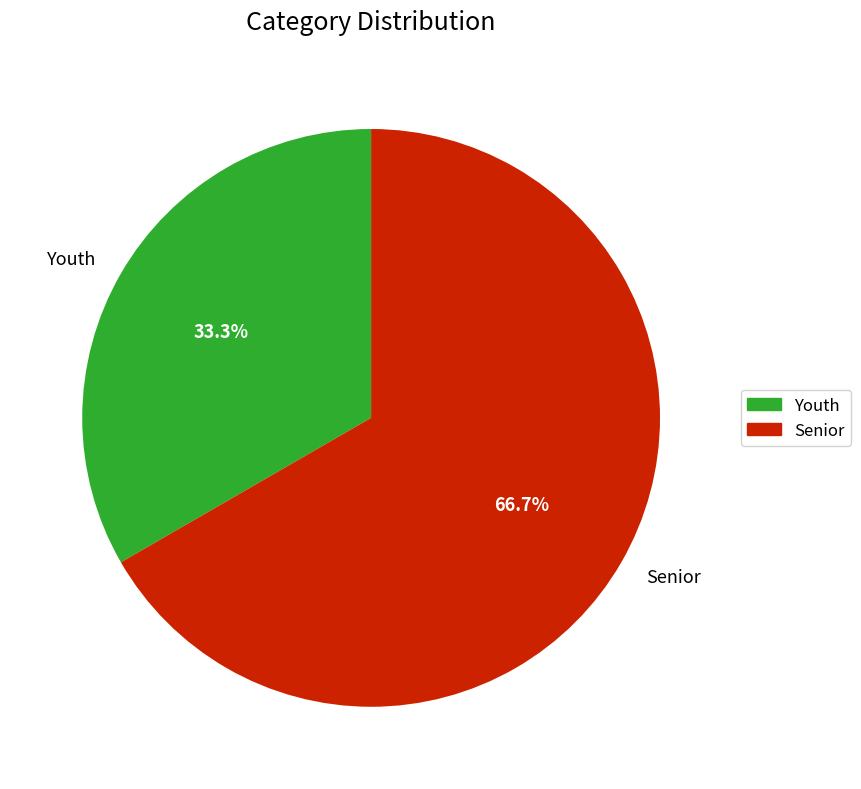

Count the number of slices in the pie.

2